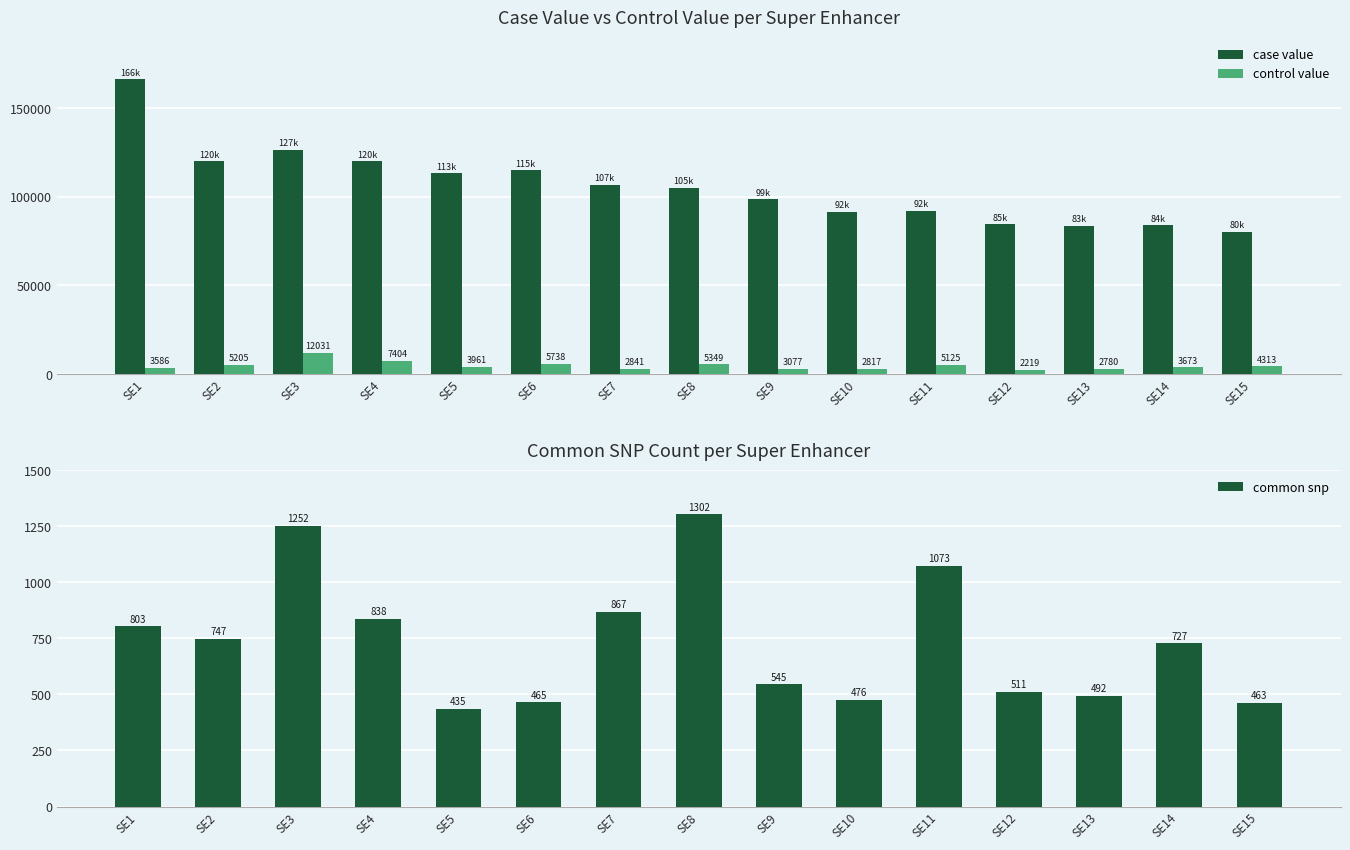

Which series has the largest total across all categories?

case value